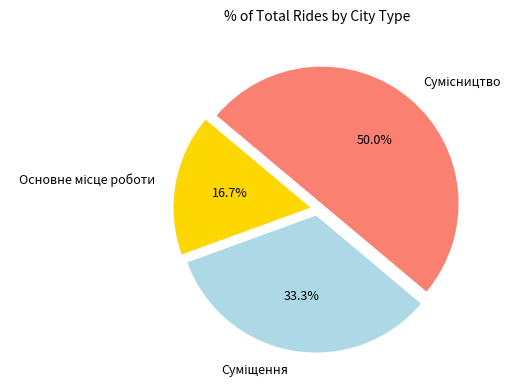

Does Основне місце роботи account for over 50% of the chart?

No